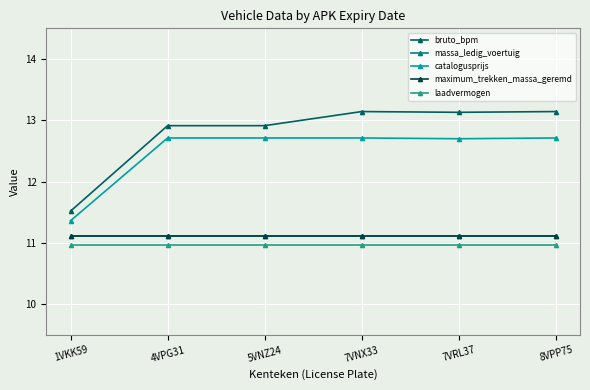

What is the maximum value for catalogusprijs?

12.7